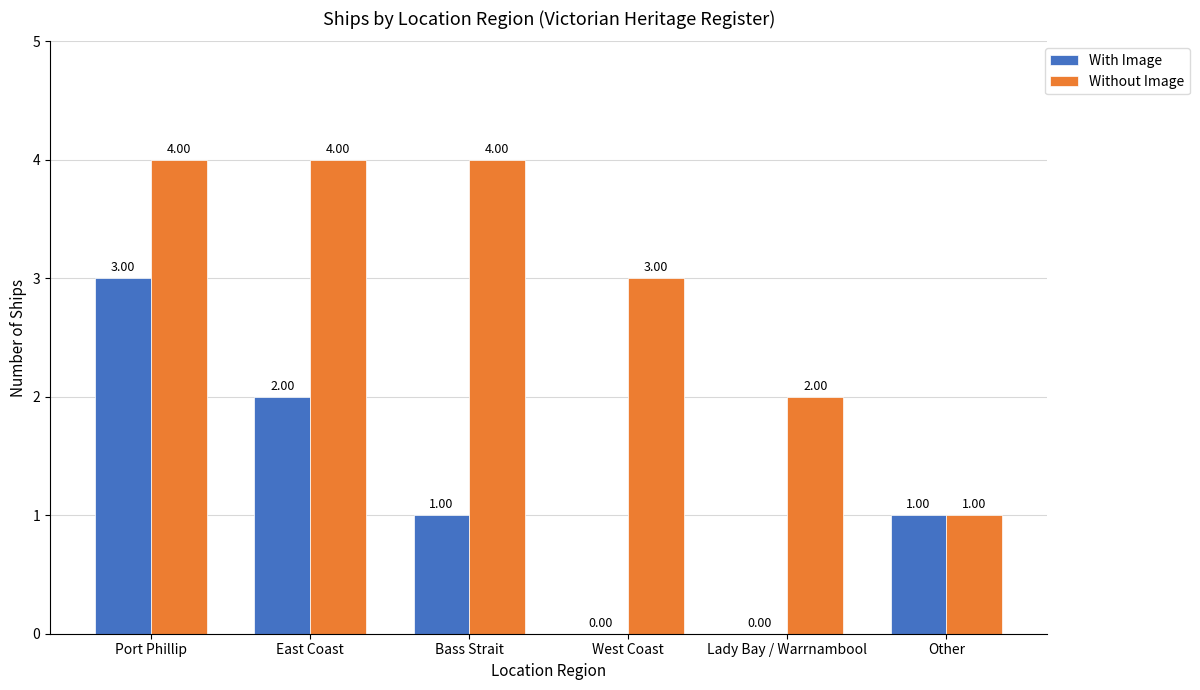

How many series are shown in this chart?

2